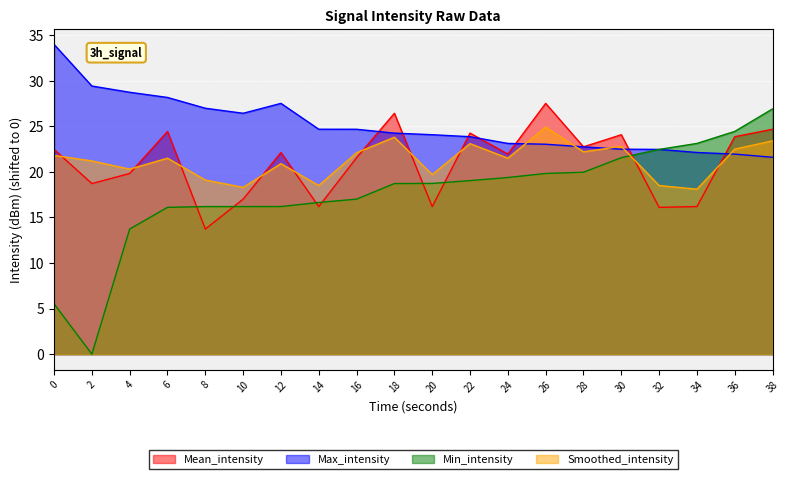

Reading left to right, what are all the values shown in this chart?

Mean_intensity: 0=22.5	2=18.7	4=19.8	6=24.4	8=13.7	10=17.0	12=22.1	14=16.2	16=21.6	18=26.4	20=16.2	22=24.3	24=21.9	26=27.5	28=22.7	30=24.1	32=16.1	34=16.2	36=23.9	38=24.7
Max_intensity: 0=34.0	2=29.4	4=28.7	6=28.2	8=27.0	10=26.4	12=27.5	14=24.7	16=24.7	18=24.3	20=24.1	22=23.9	24=23.1	26=23.0	28=22.7	30=22.5	32=22.5	34=22.1	36=21.9	38=21.6
Min_intensity: 0=5.5	2=0.0	4=13.7	6=16.1	8=16.2	10=16.2	12=16.2	14=16.6	16=17.0	18=18.7	20=18.7	22=19.0	24=19.4	26=19.8	28=20.0	30=21.6	32=22.5	34=23.1	36=24.4	38=26.9
Smoothed_intensity: 0=21.8	2=21.2	4=20.3	6=21.5	8=19.1	10=18.3	12=20.9	14=18.5	16=22.1	18=23.8	20=19.7	22=23.1	24=21.5	26=24.9	28=22.2	30=22.8	32=18.5	34=18.1	36=22.5	38=23.4